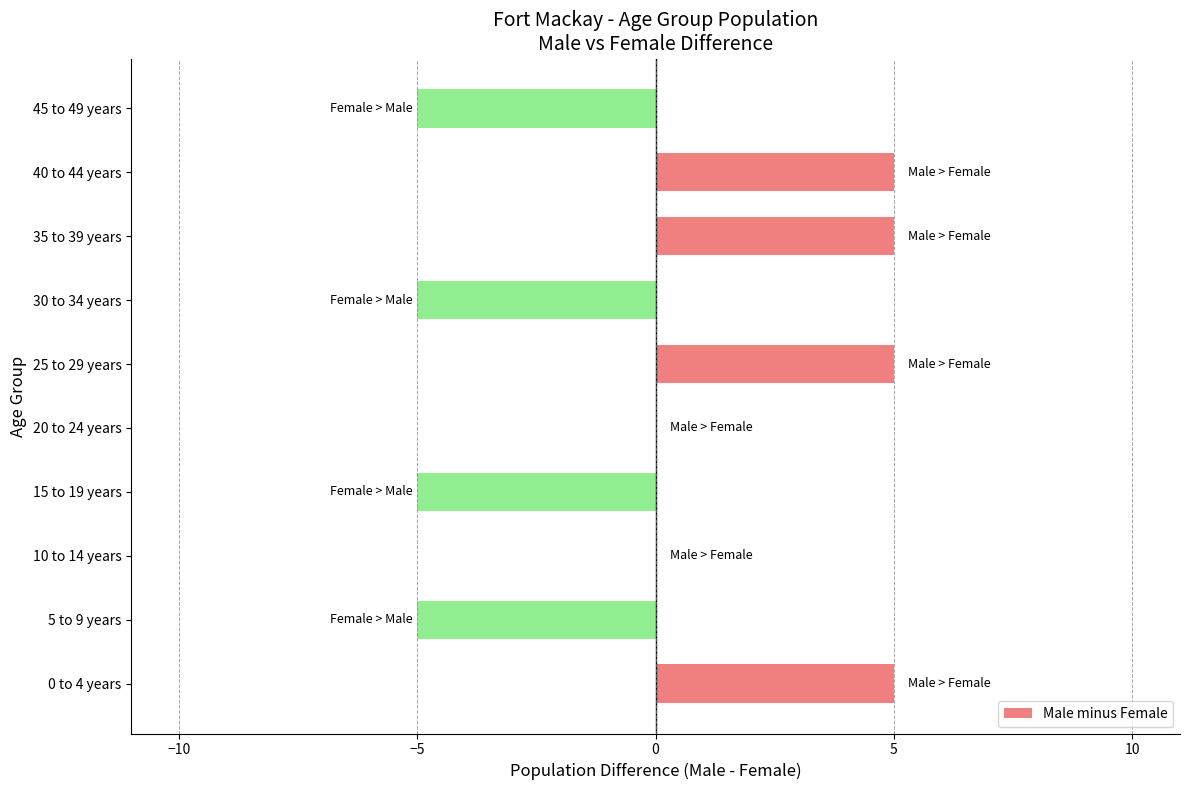

Count the values in the range -5 to 5.

10